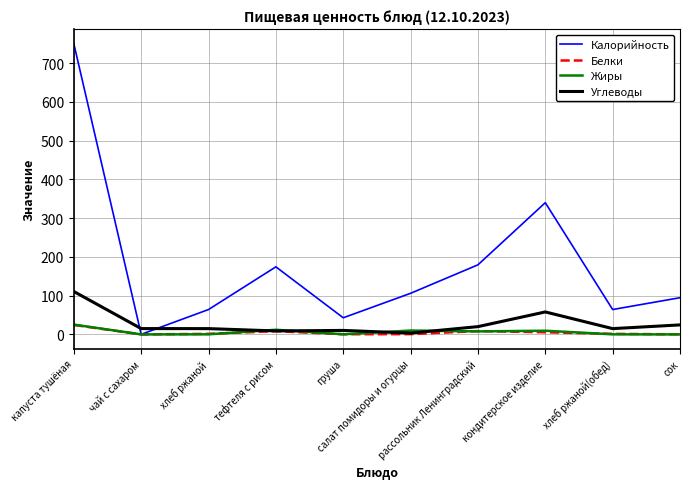

What is the difference between the maximum and second lowest values in the Белки series?

24.3